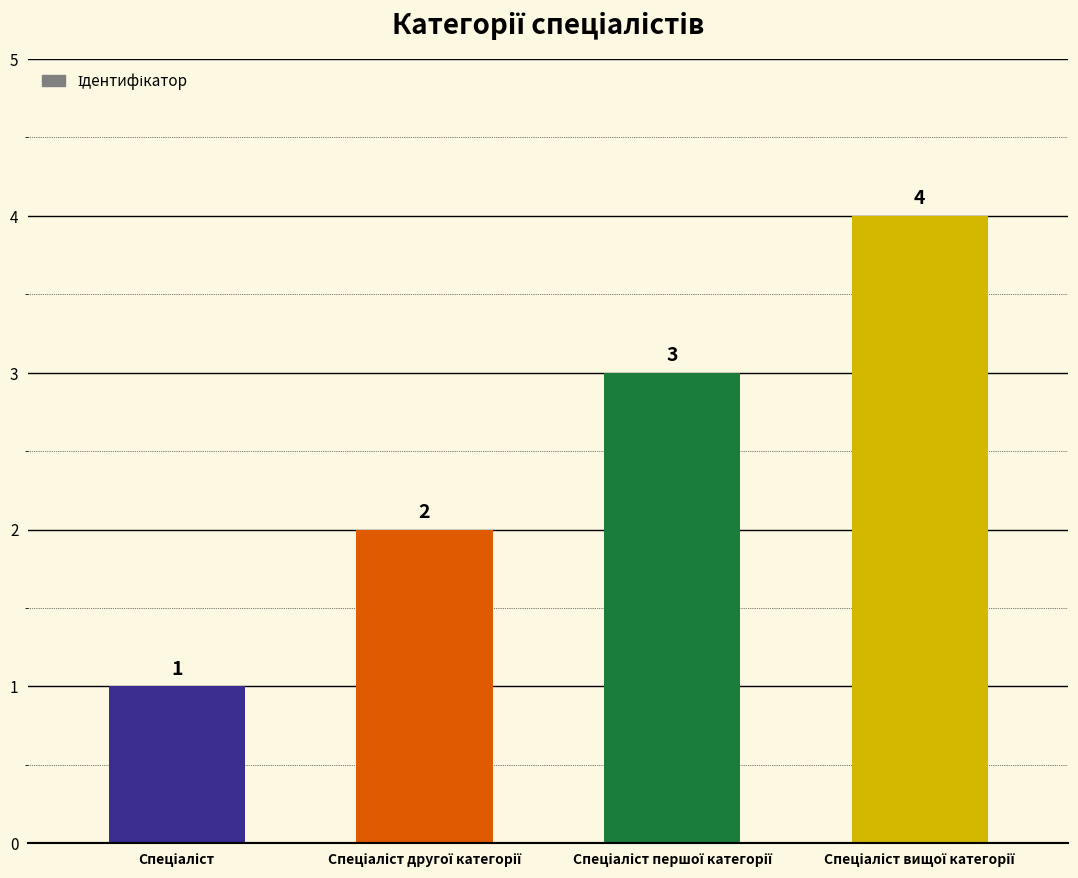

How many data points are less than 3?

2